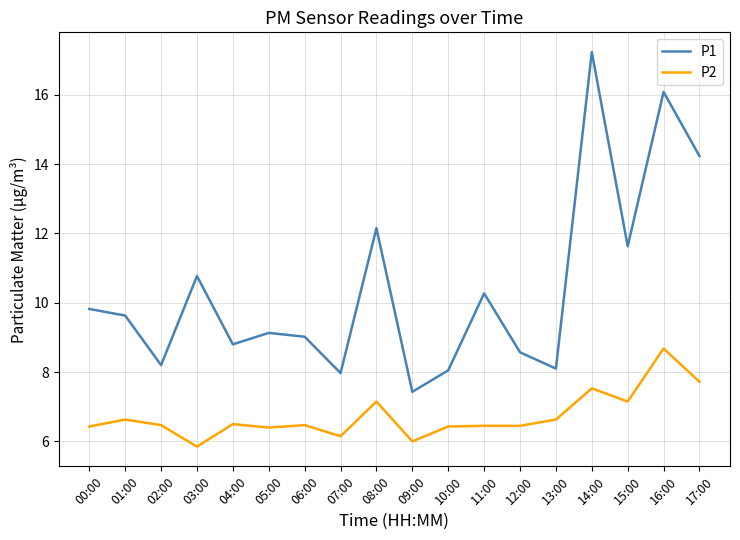

What is the difference between the maximum and minimum values in the P1 series?

9.8